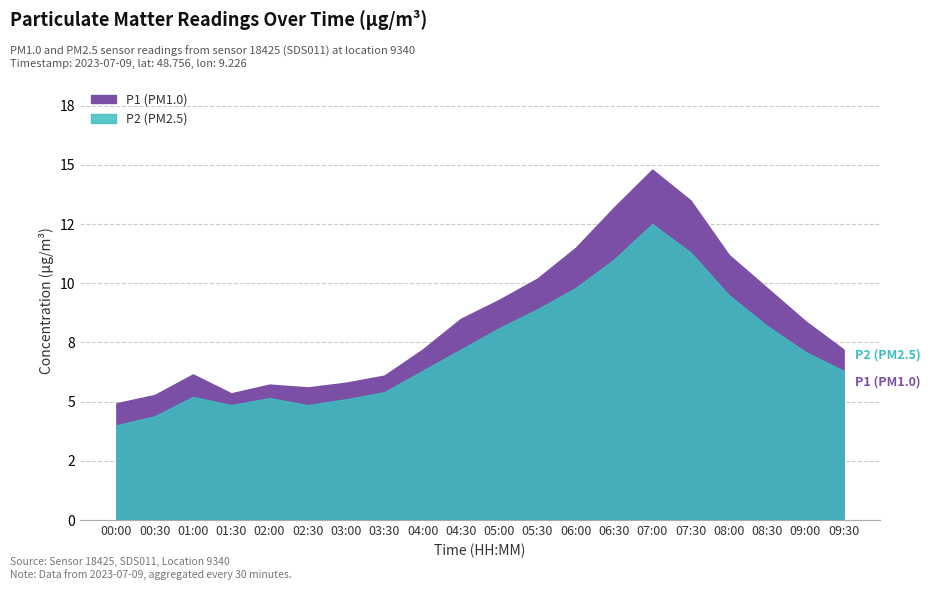

Between 02:30 and 06:30, which series saw the biggest shift?

P1